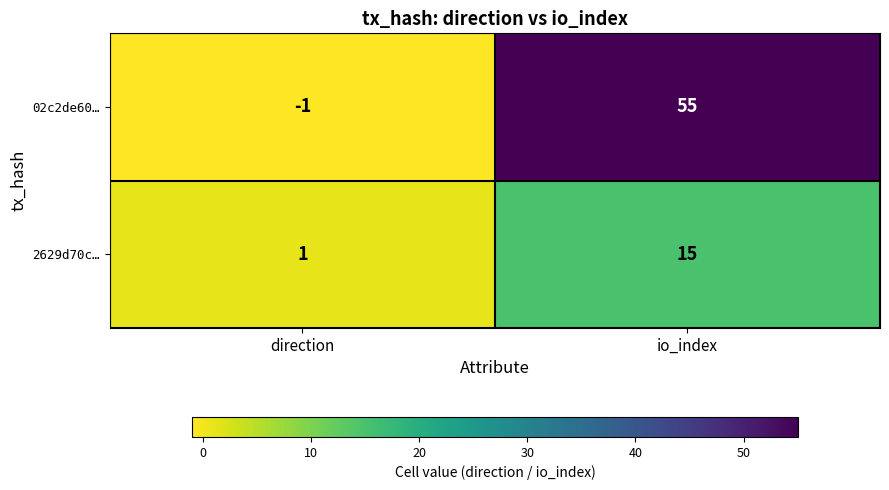

What is the sum of all 2629d70c… values?

16